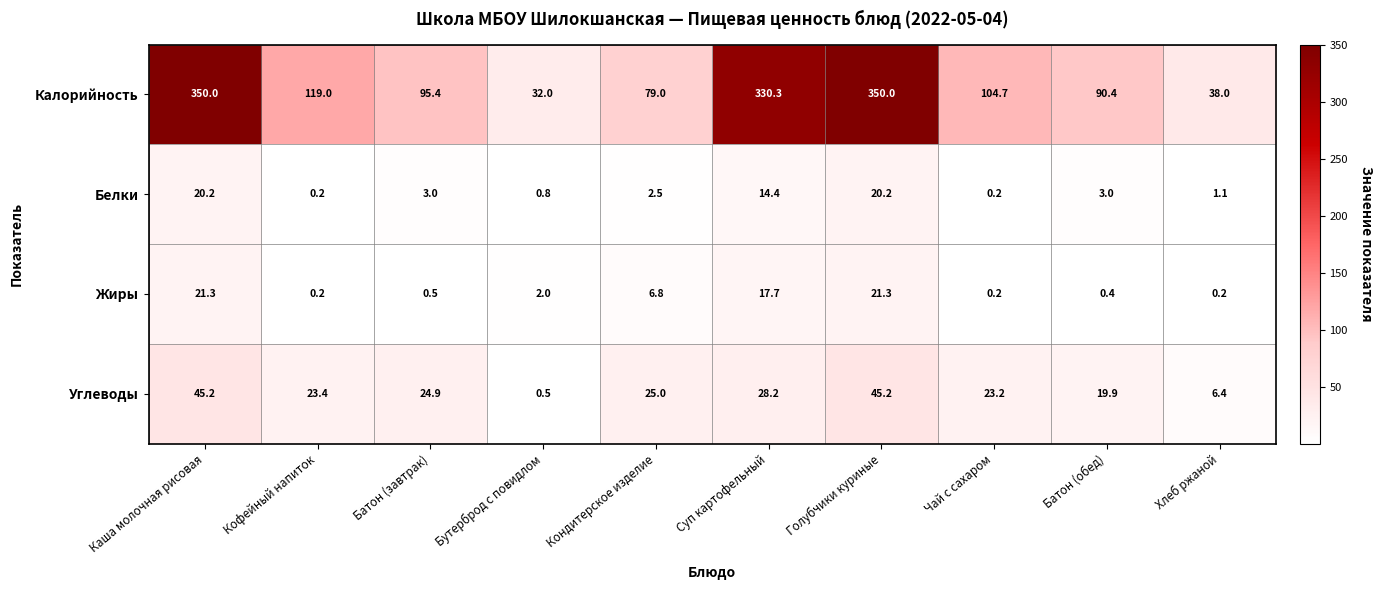

Where does the Белки series first go above 3?

Каша молочная рисовая